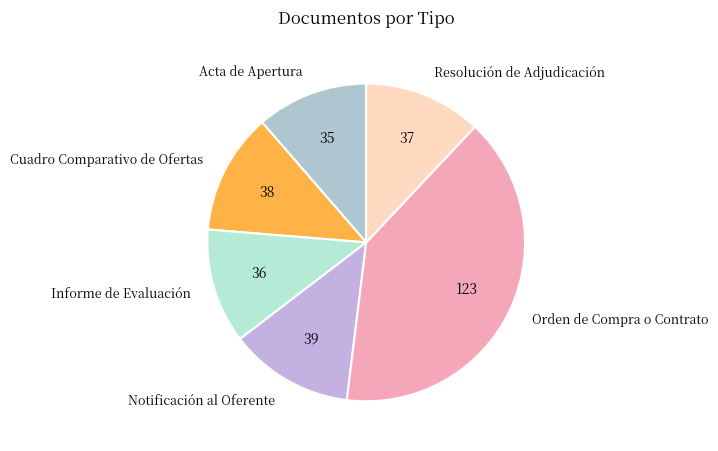

Does Informe de Evaluación account for over 50% of the chart?

No